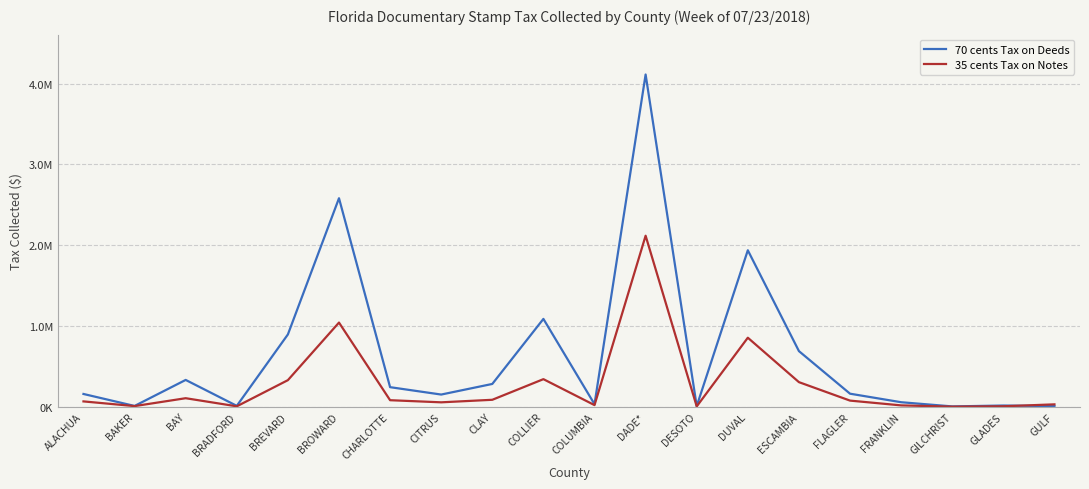

What are all the series names shown in the legend?

70 cents Tax on Deeds, 35 cents Tax on Notes